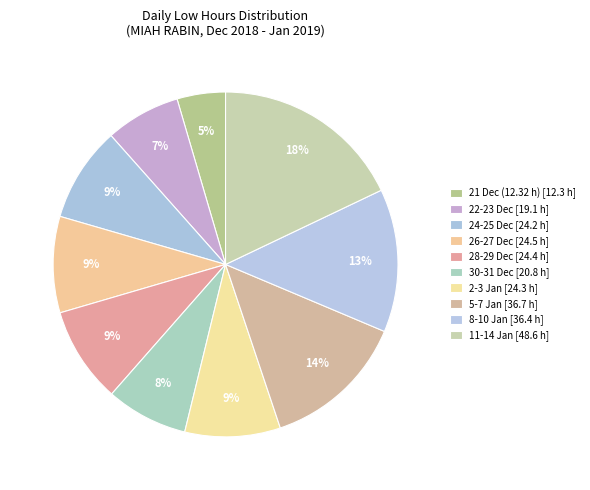

How many segments does this pie chart have?

10